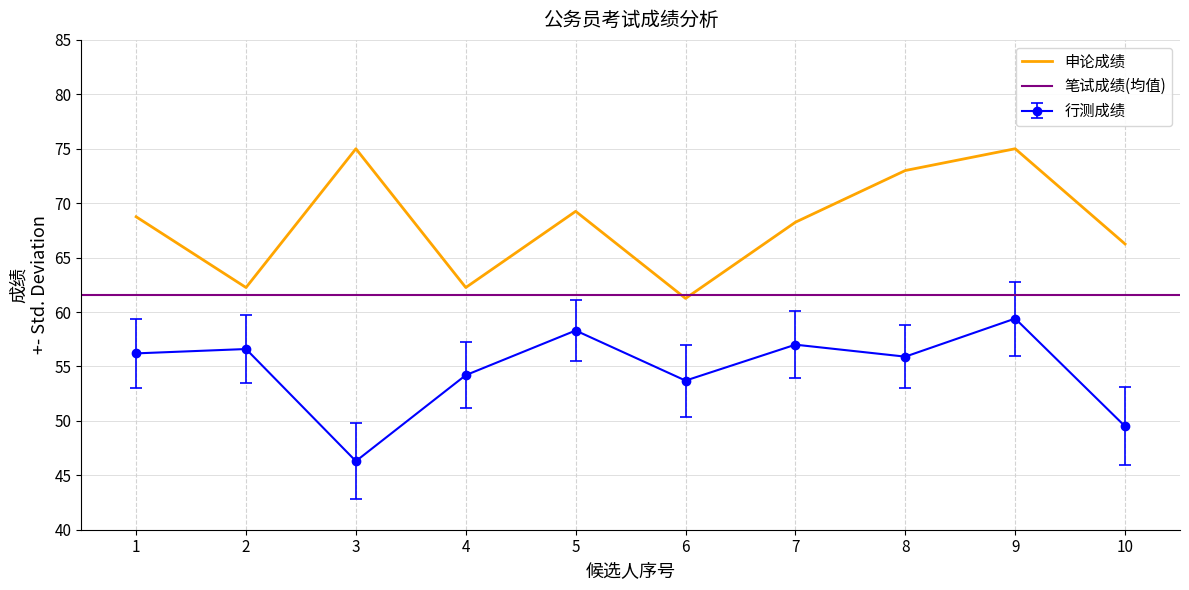

Where is the first local maximum for 申论成绩?

3